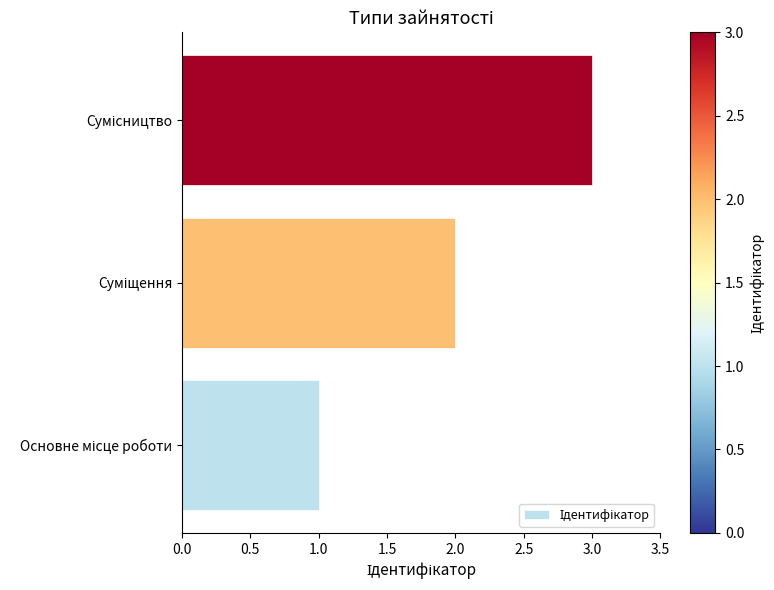

What is the difference between the maximum and minimum values?

2